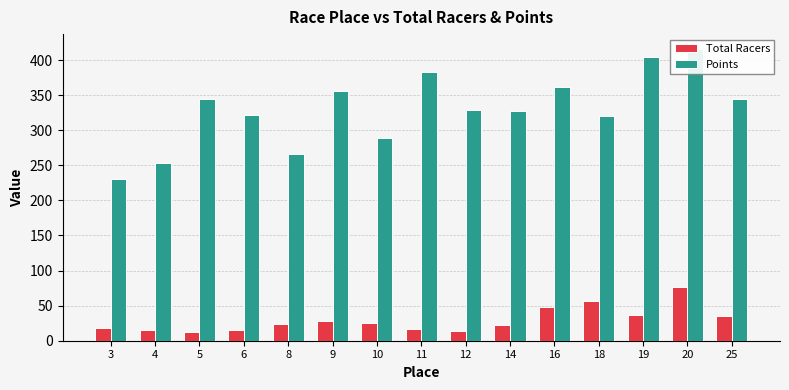

The value of Total Racers at 4 is 15.7. True or false?

True